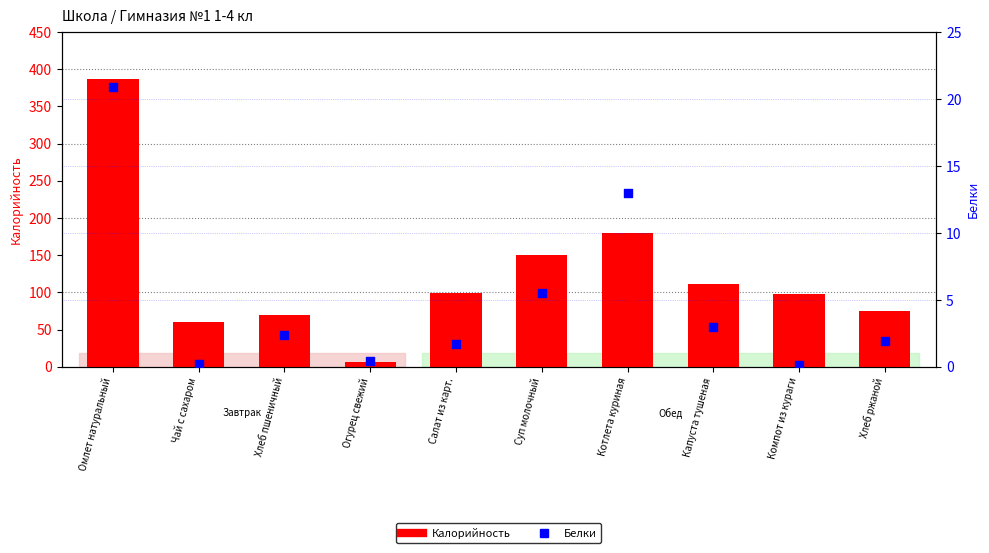

What is the total value across all series at Хлеб ржаной?

76.9